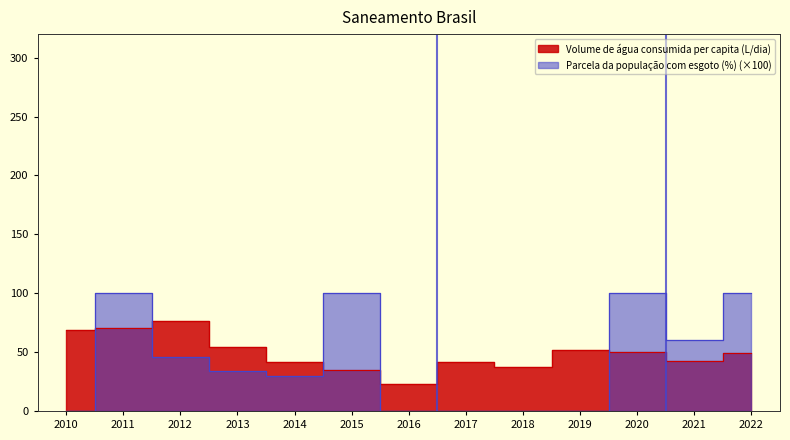

The Parcela da população com esgoto (%) series shows -31.2 at 2016. True or false?

False